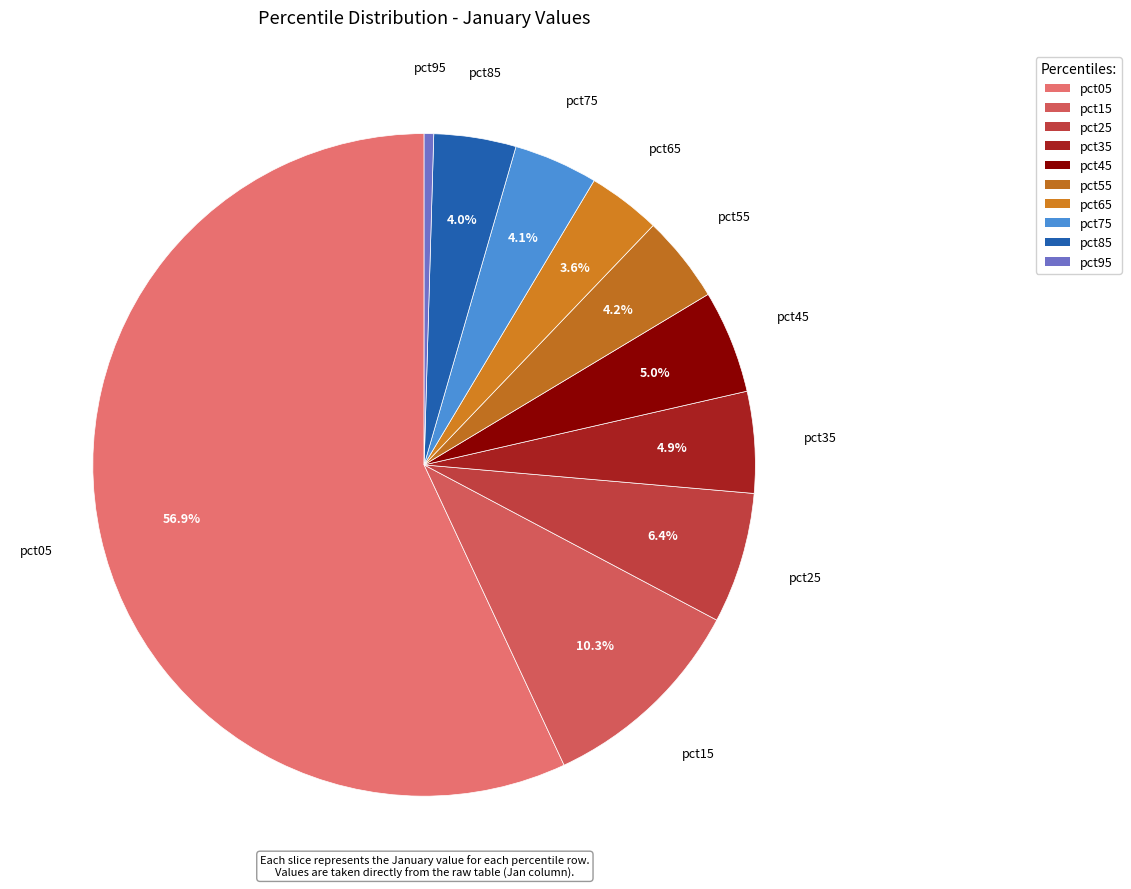

Count the number of slices in the pie.

10